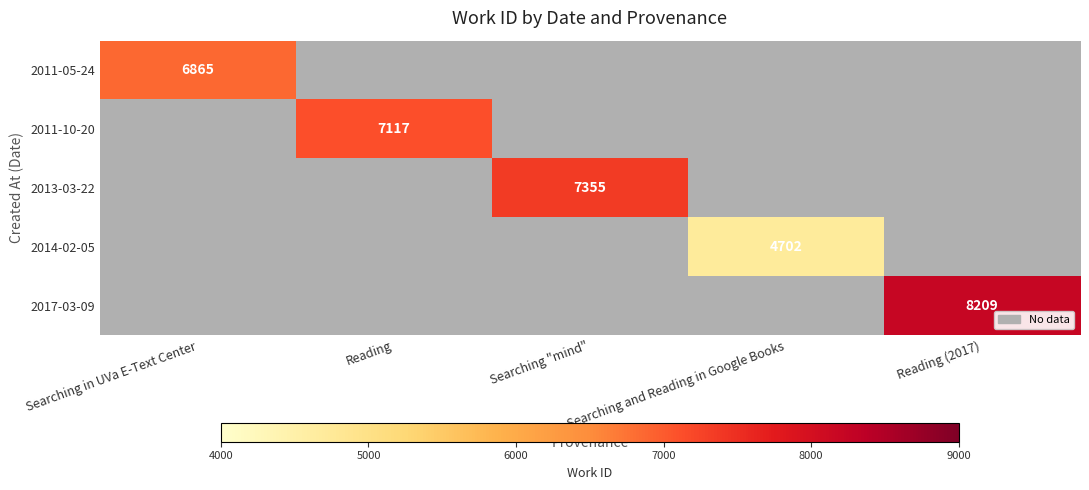

True or false: 2014-02-05 has a value of 6257 at Searching and Reading in Google Books.

False